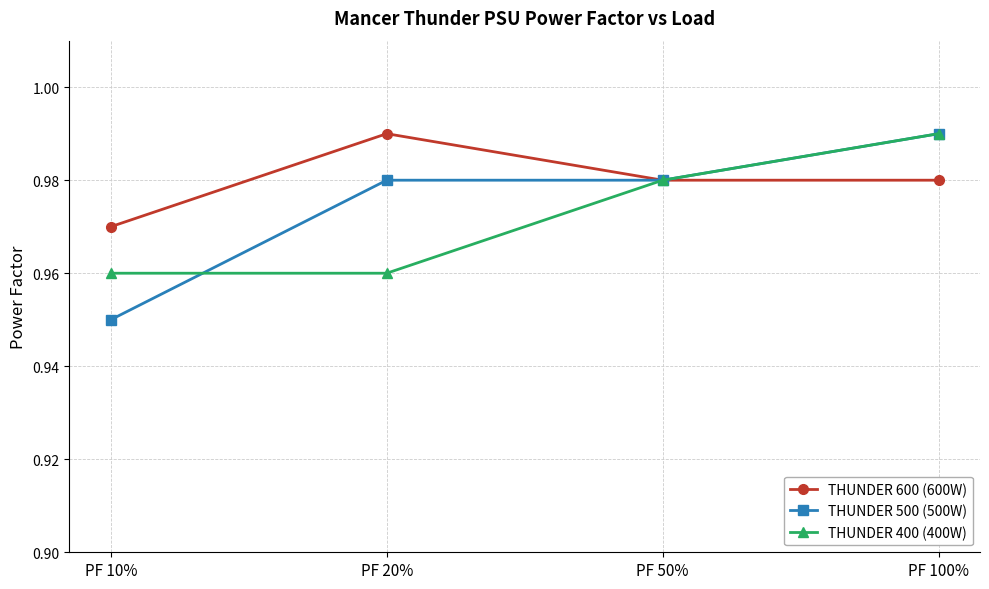

At which category does the chart reach its minimum across all series?

PF 10%